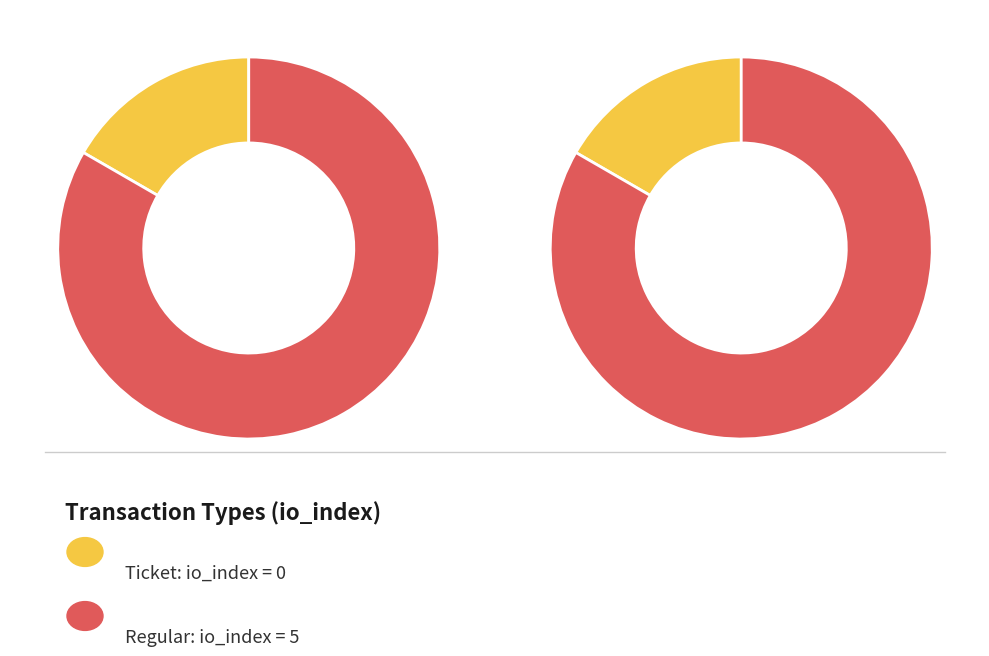

Does any single category account for the majority?

Yes